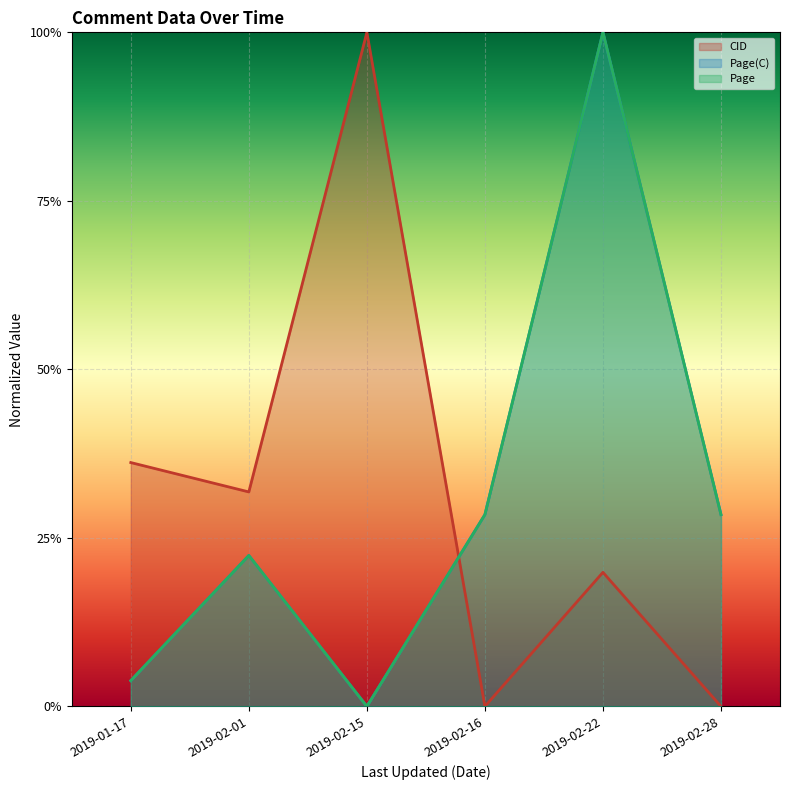

Reading left to right, transcribe all the data shown in this chart.

CID: 2019-01-17=0.4	2019-02-01=0.3	2019-02-15=1.0	2019-02-16=0.0	2019-02-22=0.2	2019-02-28=0.0
Page(C): 2019-01-17=0.0	2019-02-01=0.2	2019-02-15=0.0	2019-02-16=0.3	2019-02-22=1.0	2019-02-28=0.3
Page: 2019-01-17=0.0	2019-02-01=0.2	2019-02-15=0.0	2019-02-16=0.3	2019-02-22=1.0	2019-02-28=0.3